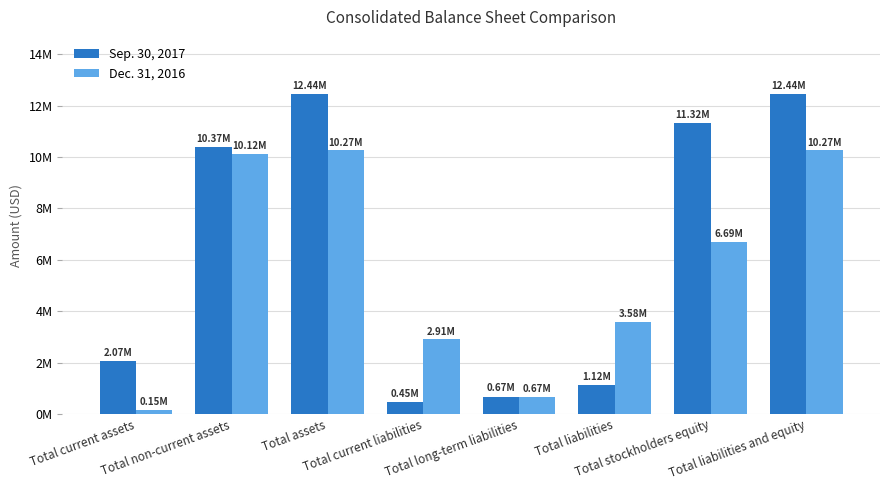

What are all the series names shown in the legend?

Sep. 30, 2017, Dec. 31, 2016